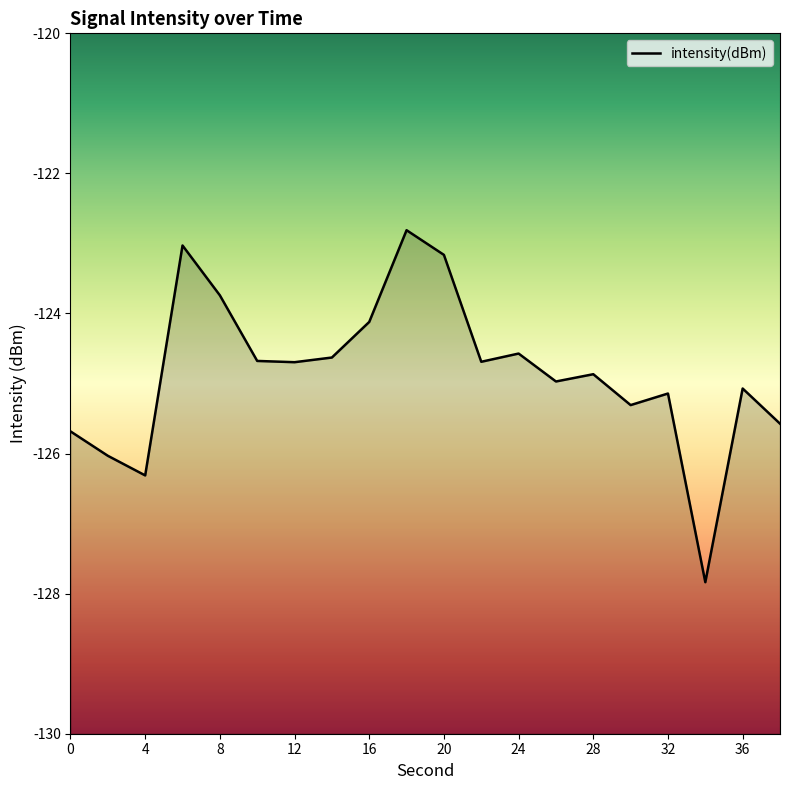

What is the difference between the maximum and minimum values?

5.0